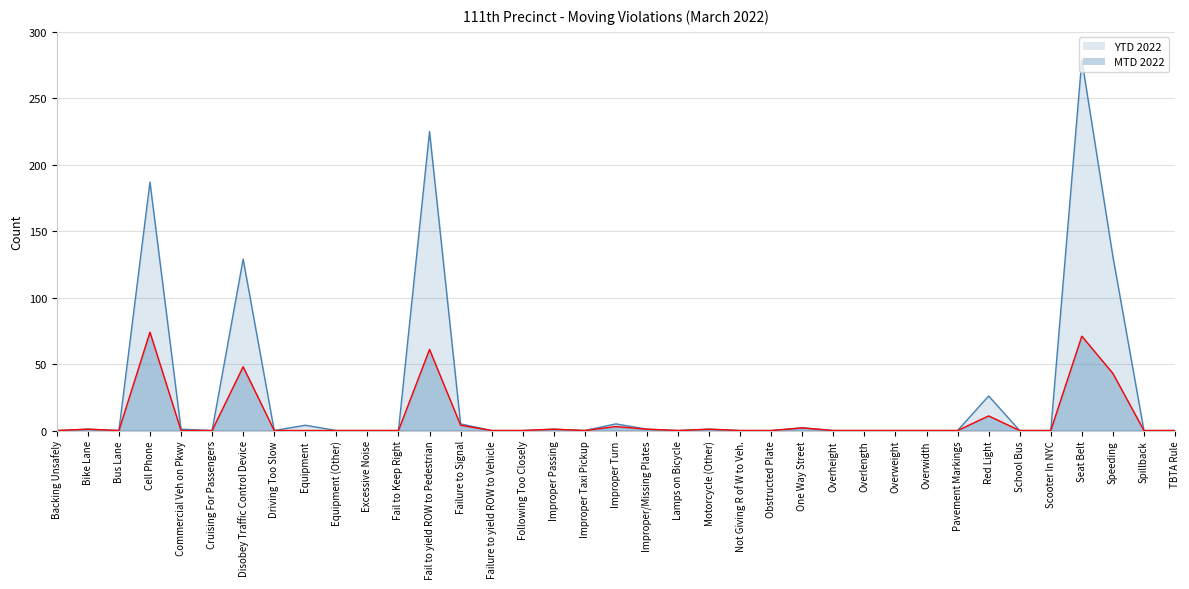

Reading left to right, what are all the values shown in this chart?

MTD 2022: 0	1	0	74	0	0	48	0	0	0	0	0	61	4	0	0	1	0	3	1	0	1	0	0	2	0	0	0	0	0	11	0	0	71	43	0	0
YTD 2022: 0	1	0	187	1	0	129	0	4	0	0	0	225	5	0	0	1	0	5	1	0	1	0	0	2	0	0	0	0	0	26	0	0	279	131	0	0